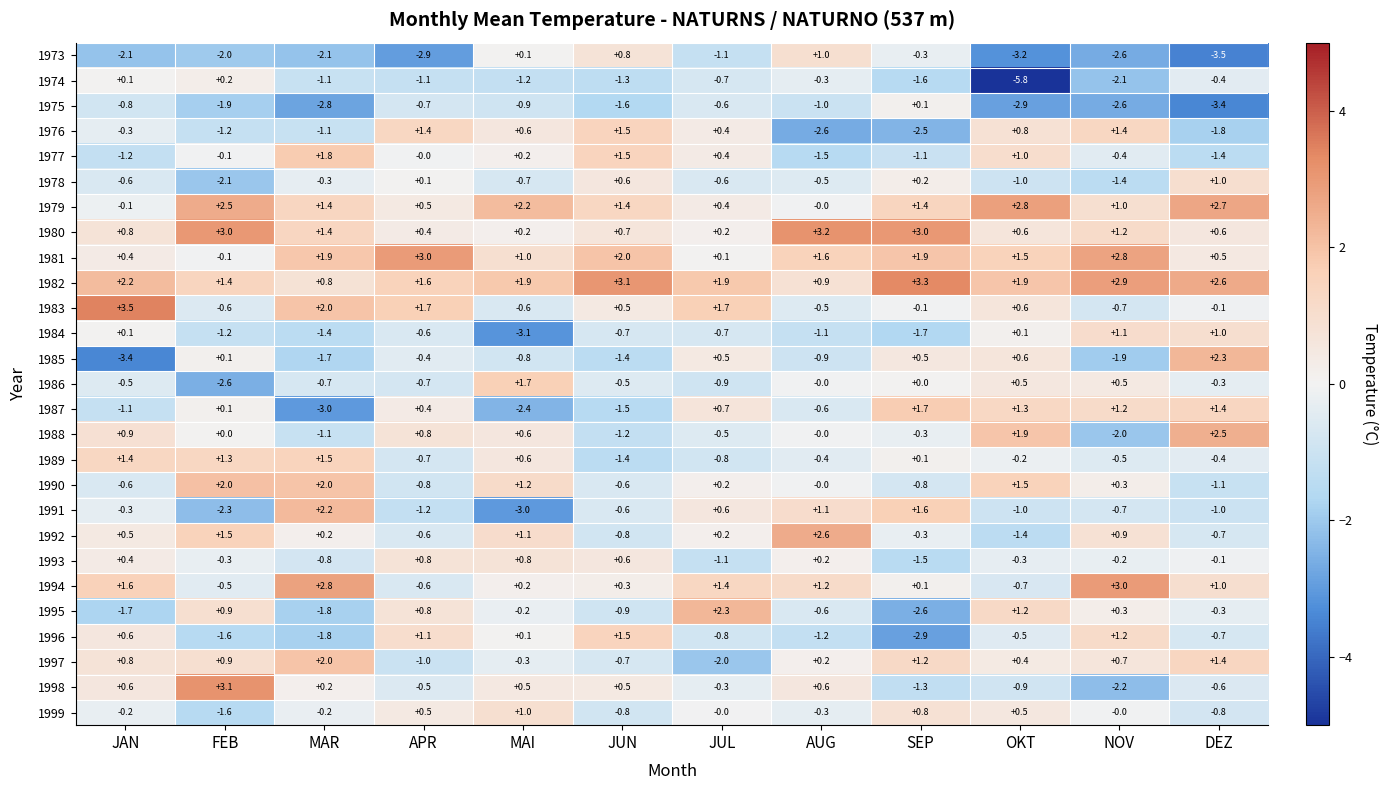

At how many categories does at least one series exceed 1?

12